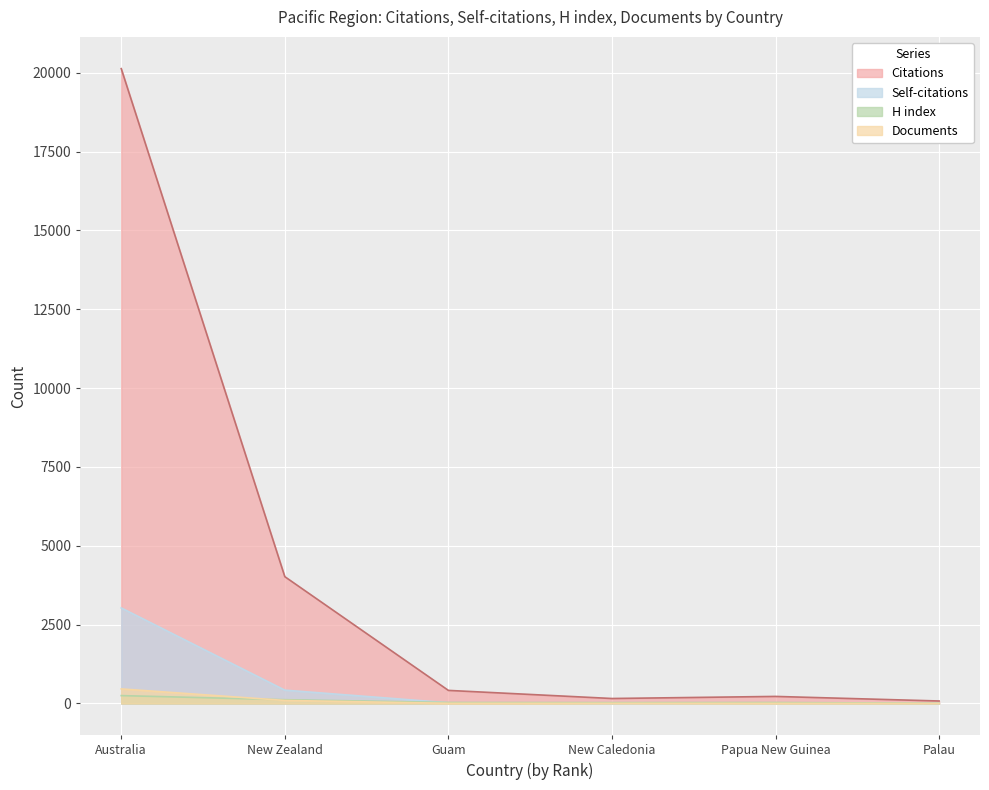

At New Zealand, list the series in order from largest to smallest.

Citations, Self-citations, H index, Documents